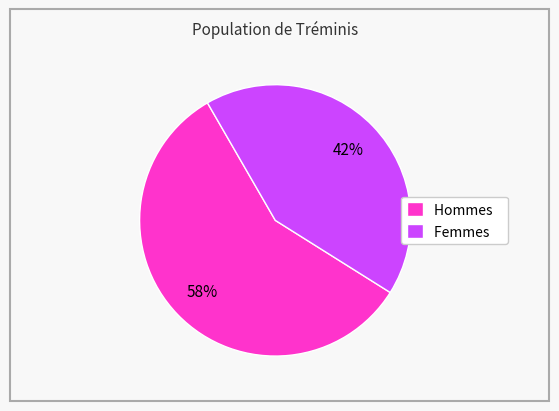

What percentage is the Femmes slice, to the nearest percent?

42%